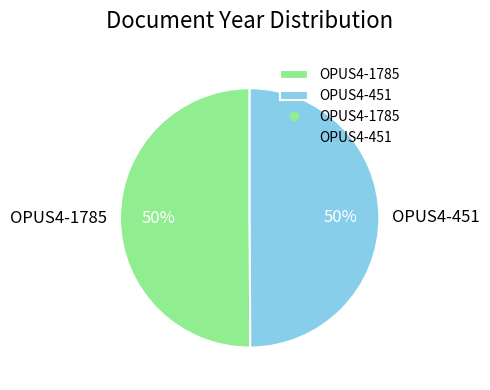

True or false: OPUS4-1785 accounts for 50% of the total.

True